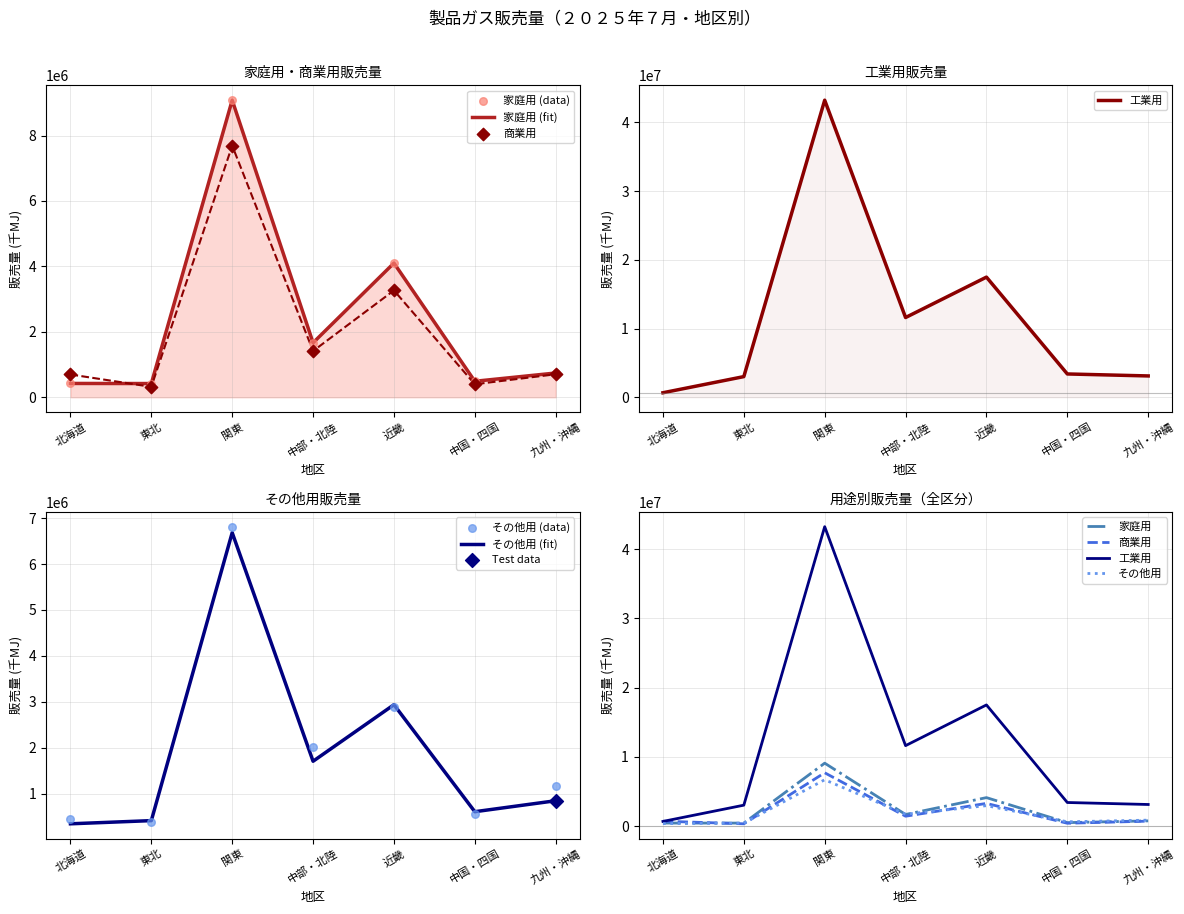

Which series reaches the maximum Y coordinate?

工業用